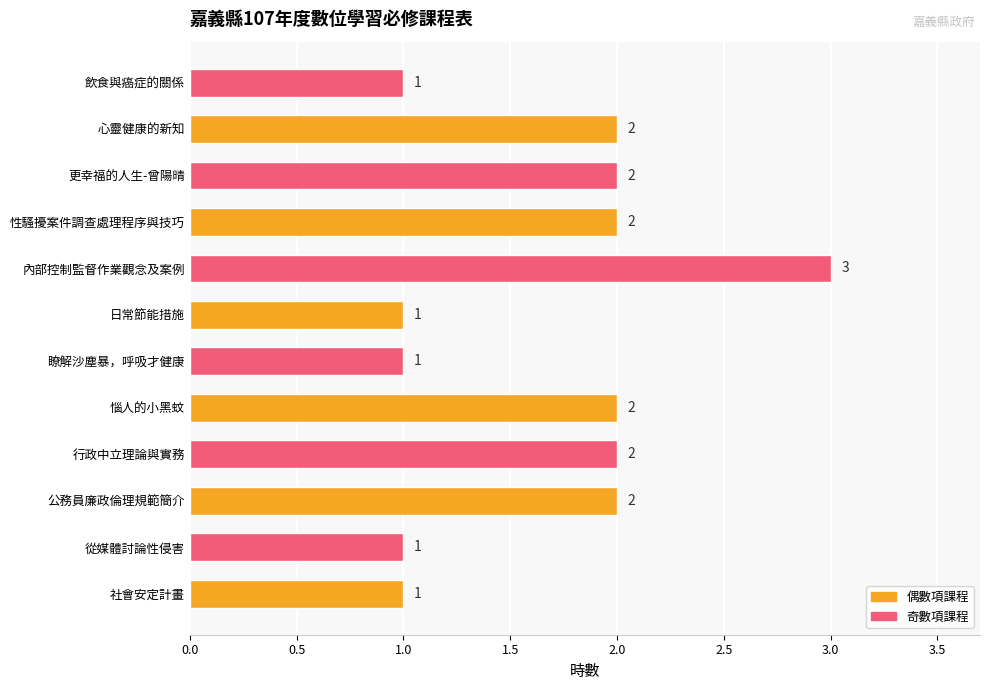

How many data points are less than 2?

5